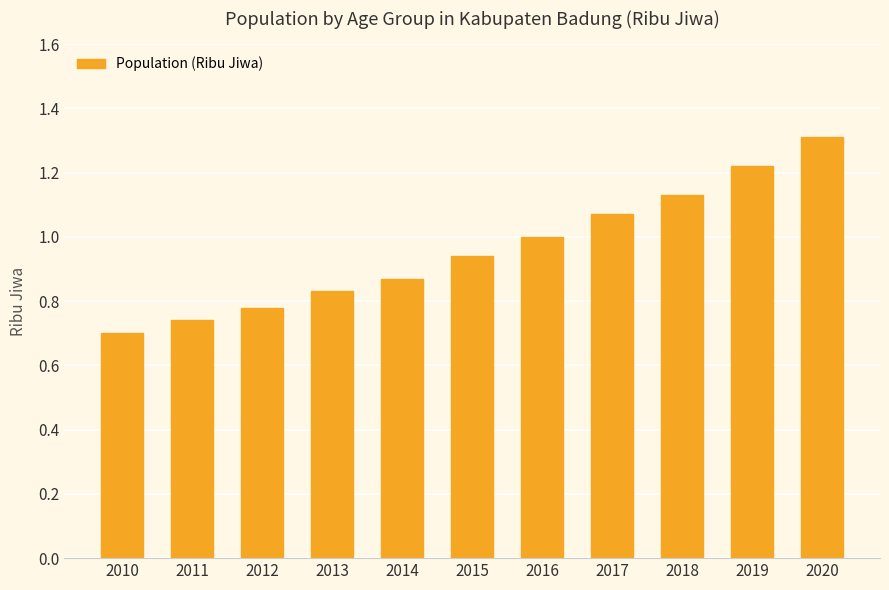

The value at 2014 is 0.5. True or false?

False